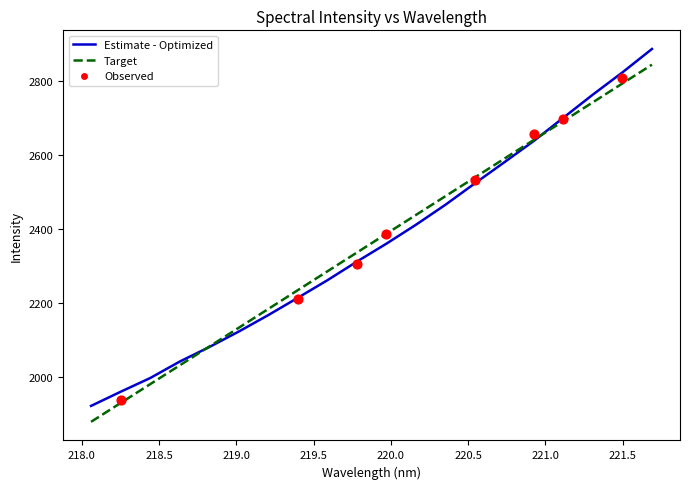

What is the change in value from 219.0156 to 220.1623?

+288.9